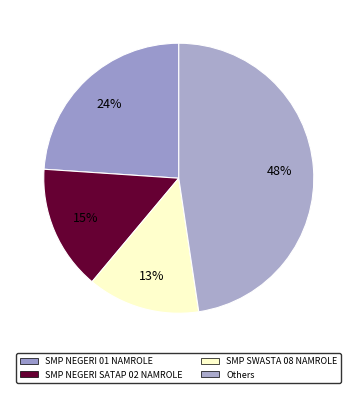

Is there a majority slice in this chart?

No